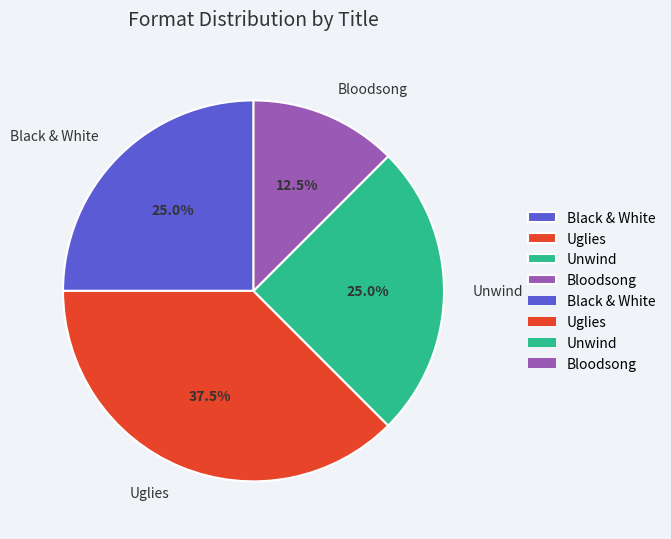

Does Uglies account for over 50% of the chart?

No